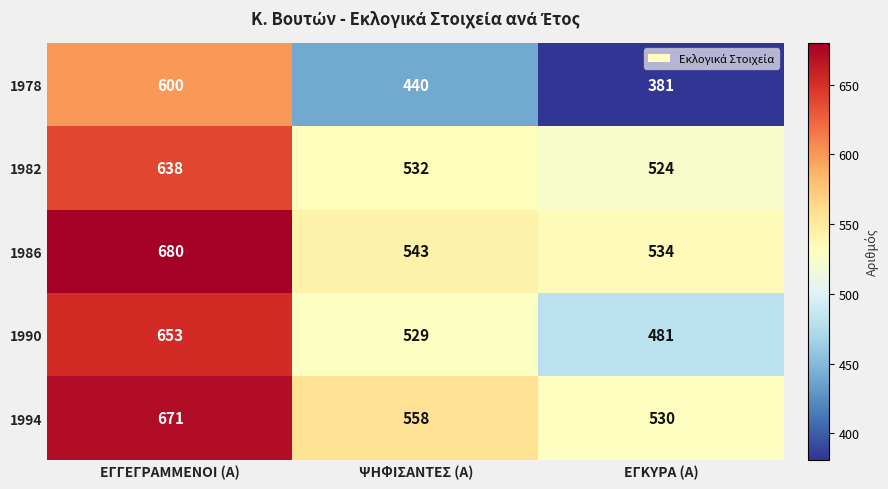

What is the minimum value for 1986?

534